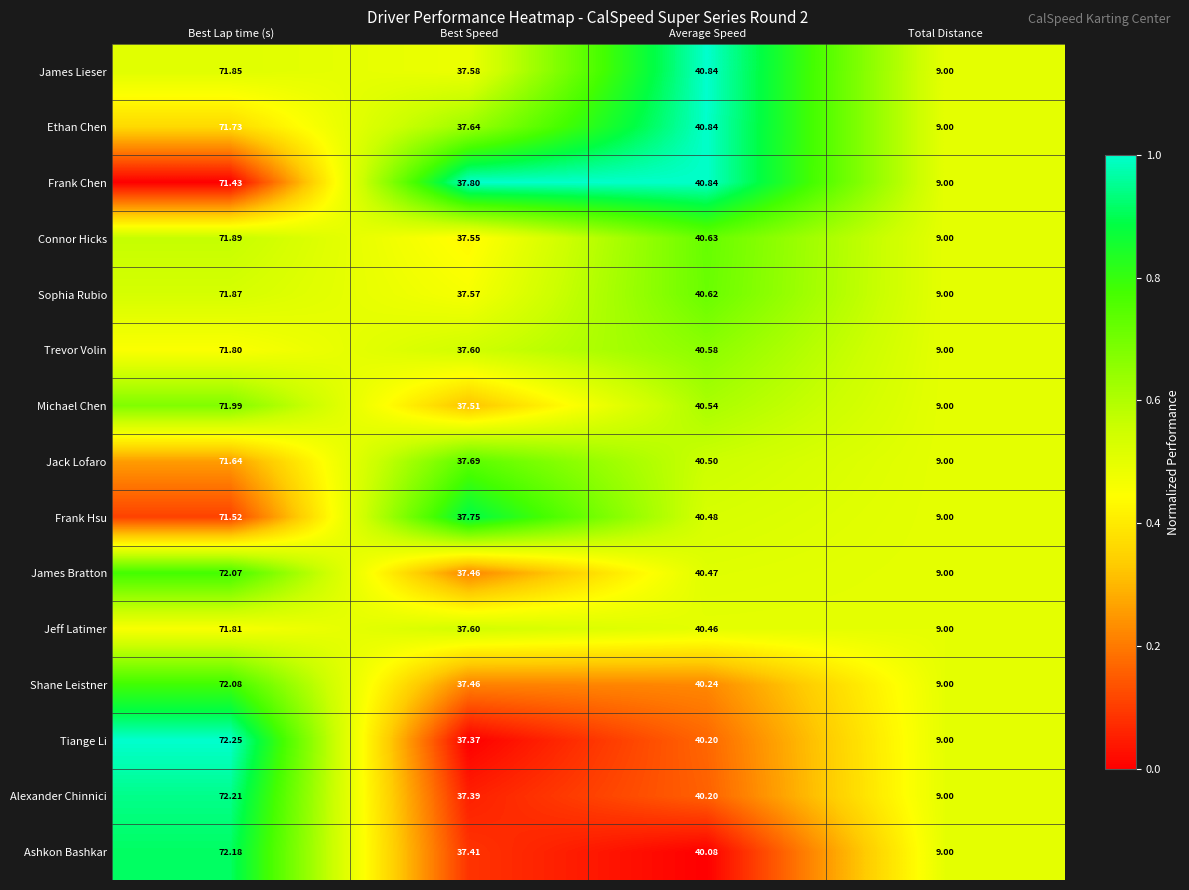

How many series are shown in this chart?

15